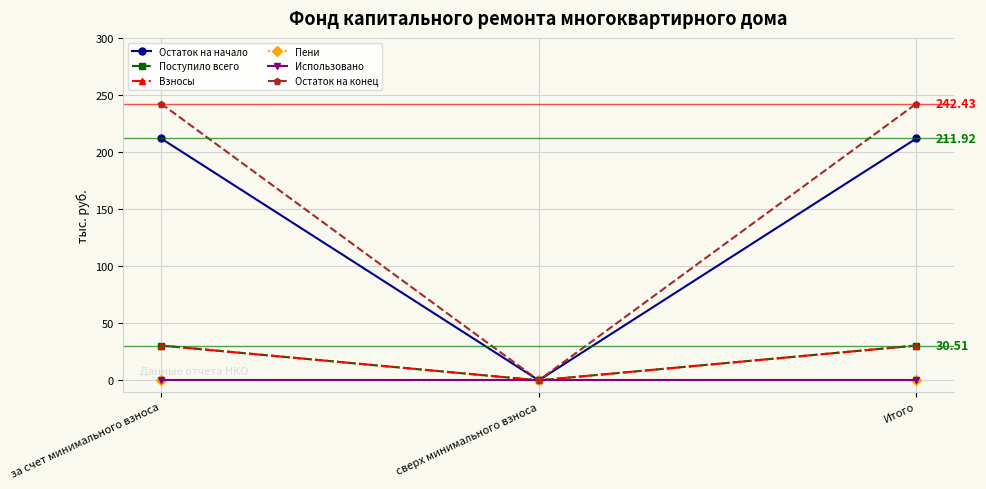

List the series in order of their peak value, lowest first.

Пени, Использовано, Поступило всего, Взносы, Остаток на начало, Остаток на конец